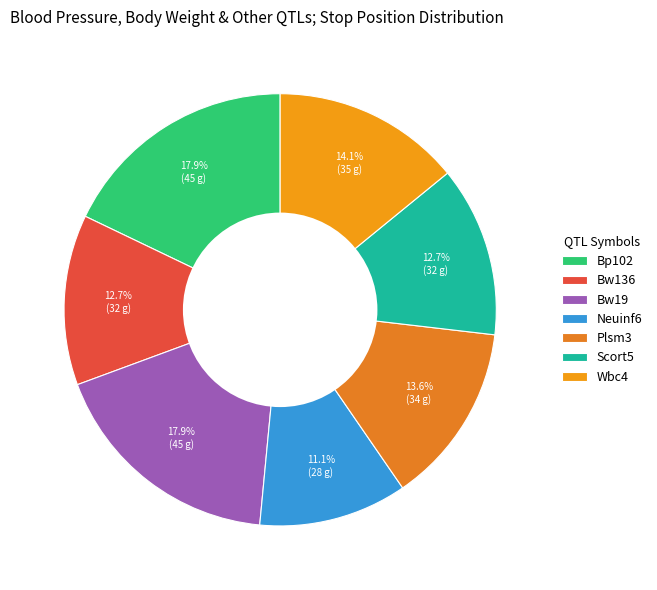

How many slices are in this pie chart?

7